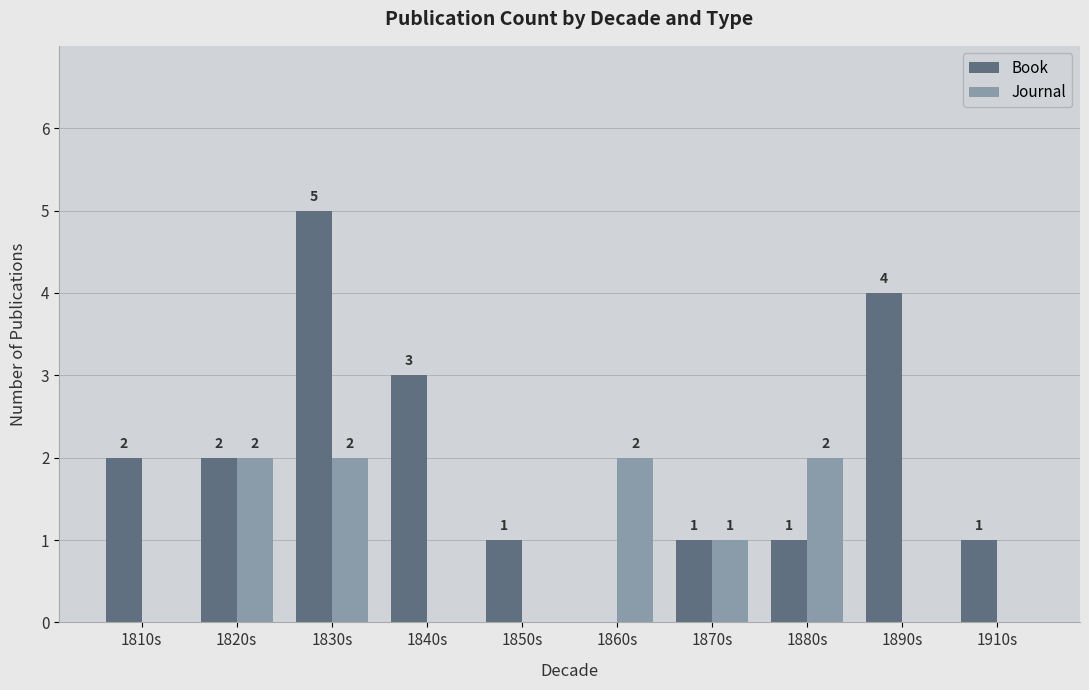

Between 1850s and 1860s, which series saw the biggest shift?

Journal